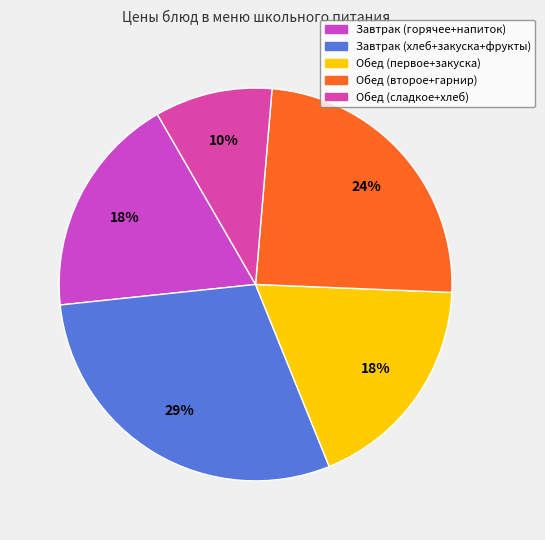

How many segments does this pie chart have?

5